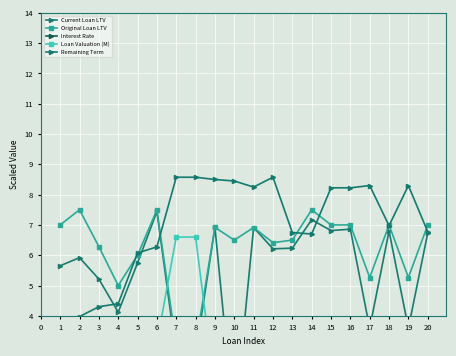

True or false: Remaining Term has more than 2 points higher than both neighbors.

True